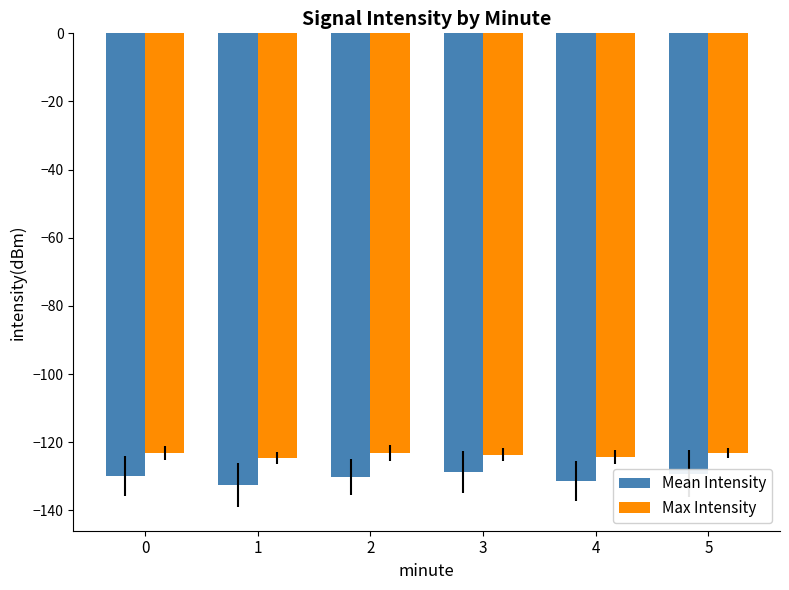

Is the value of Max Intensity at 0 greater than the value of Mean Intensity at 1?

Yes